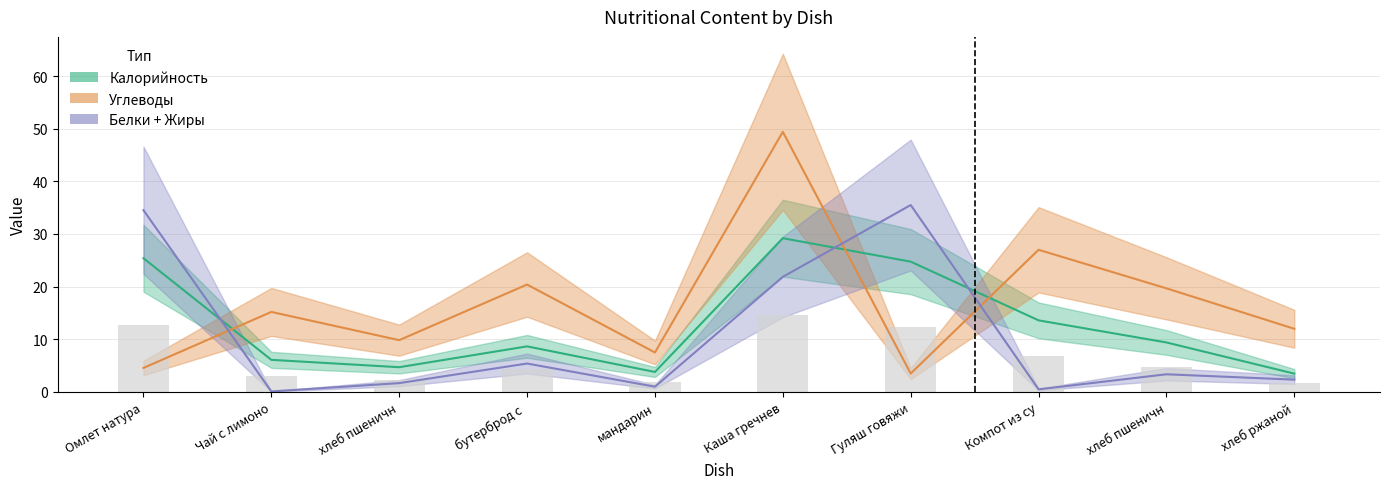

How many series are shown in this chart?

3